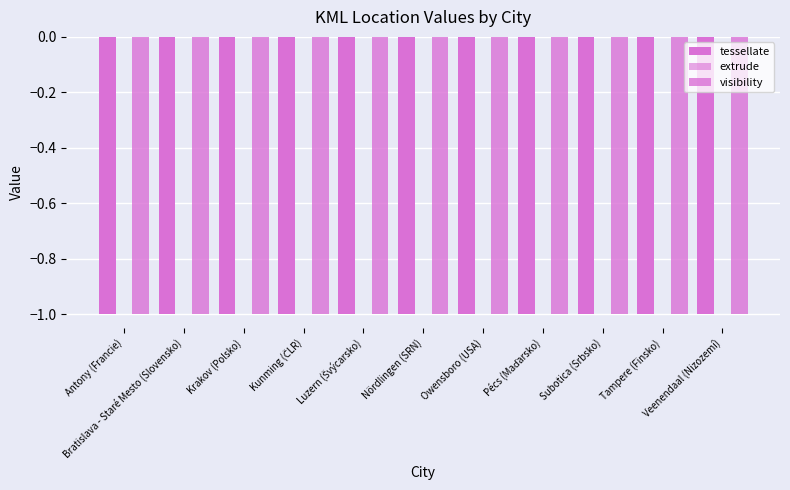

The value of tessellate at Luzern (Švýcarsko) is -1. True or false?

True